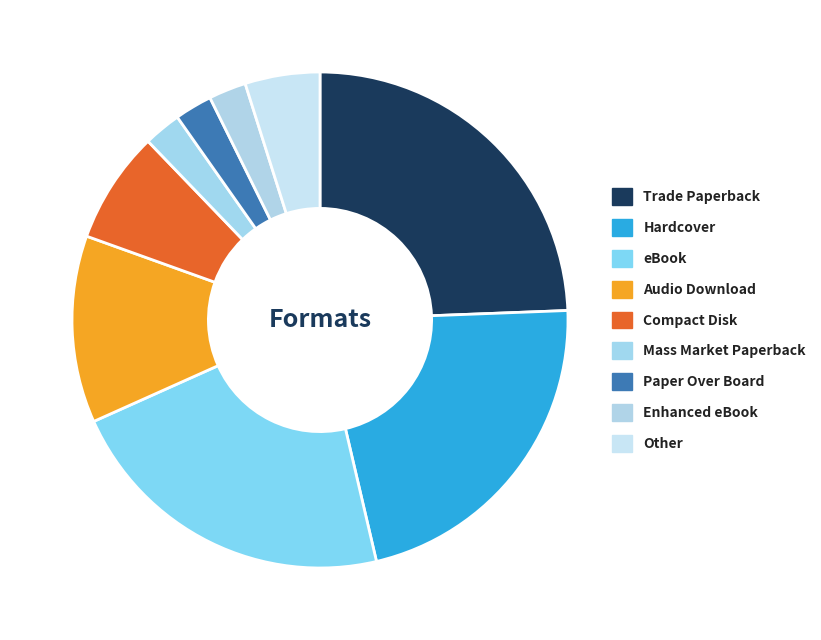

What is the largest slice in the pie chart?

Trade Paperback